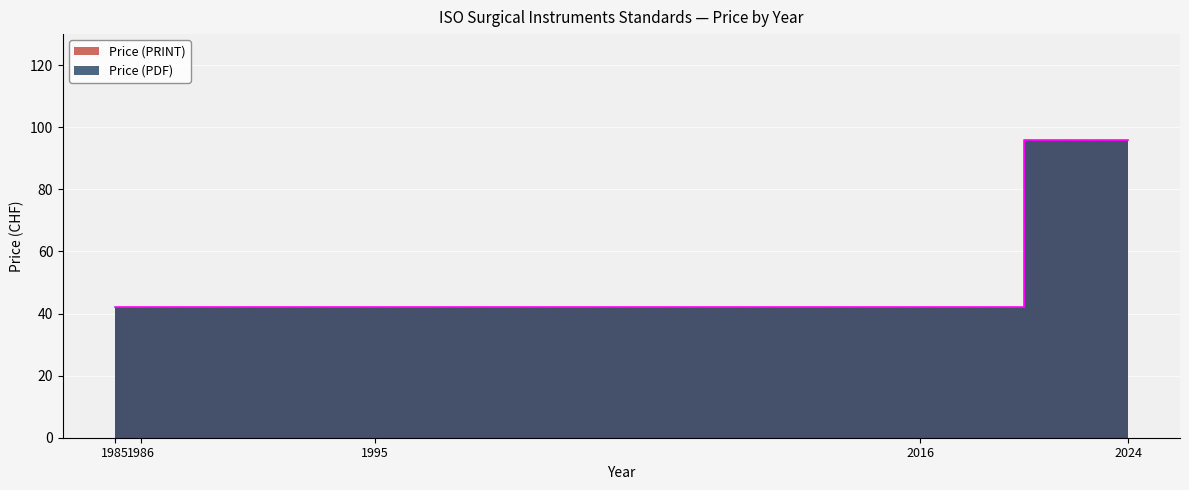

What is the minimum value shown in the chart?

42